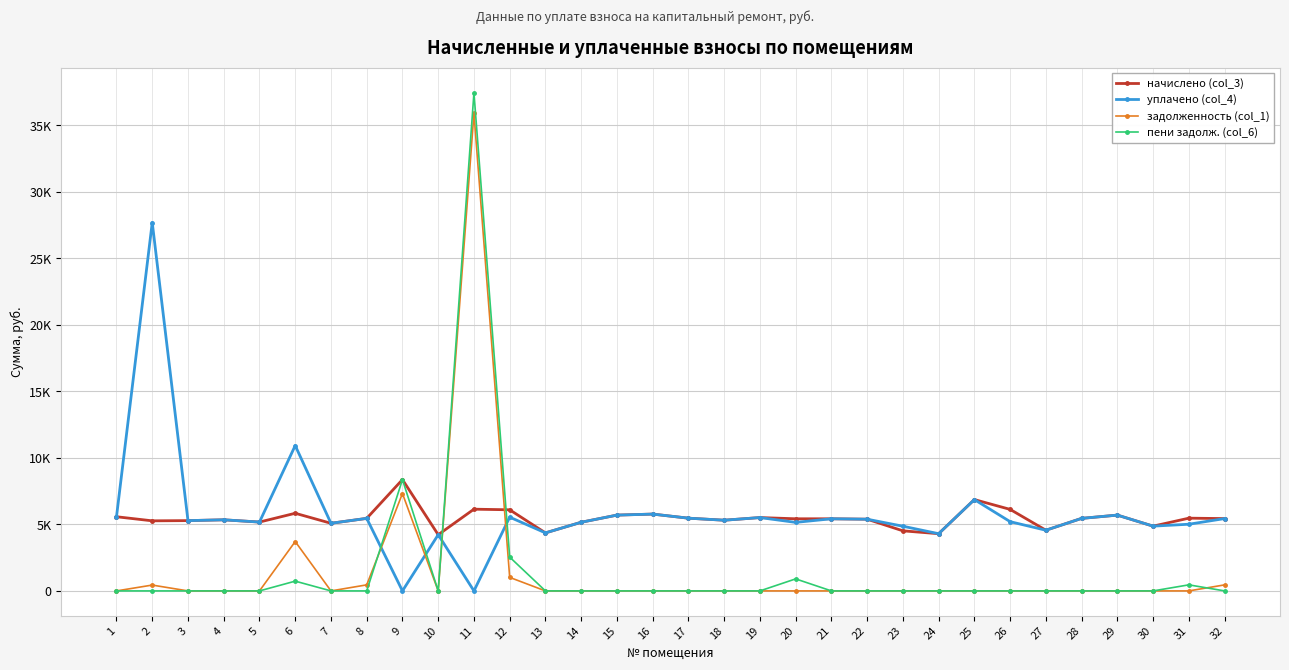

What is the average value of the пени задолж. (col_6) series?

1576.6